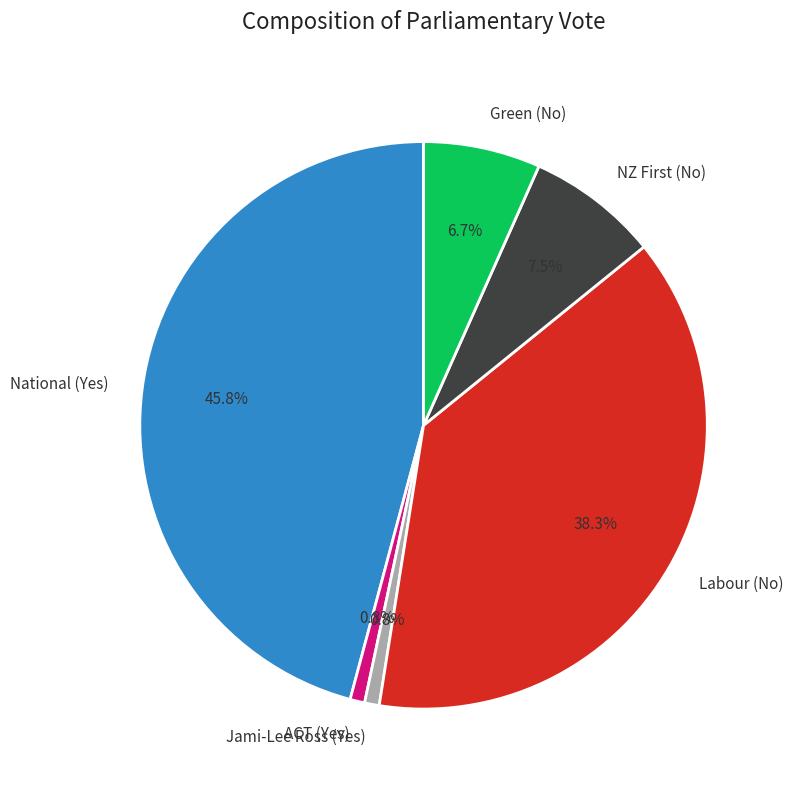

How much of the chart is everything except ACT (Yes)?

99.2%